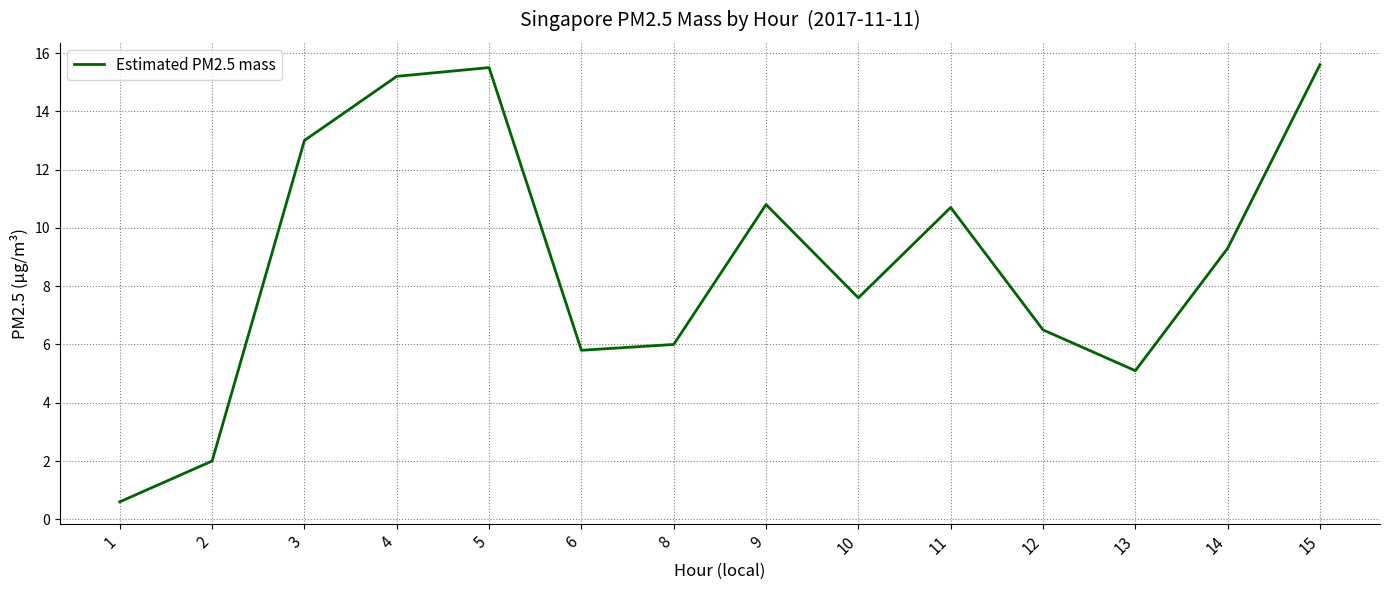

What is the smallest value displayed?

0.6